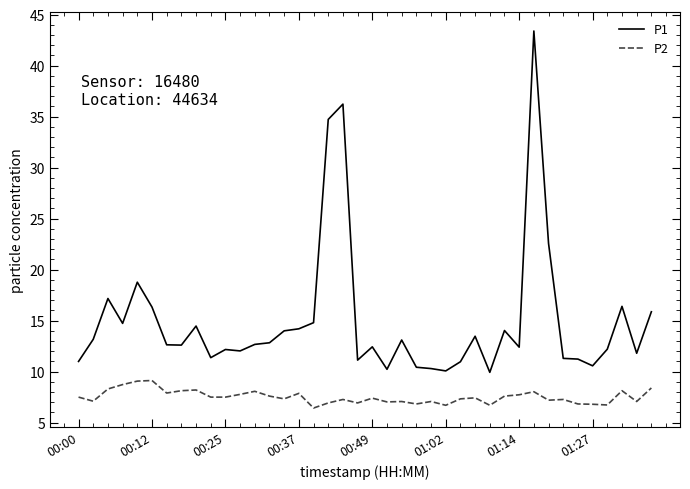

What is the difference between the maximum and minimum values in the P1 series?

33.5